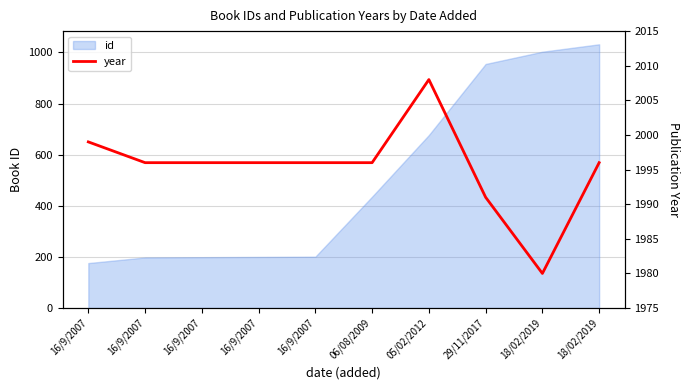

What is the minimum value shown in the chart?

1980